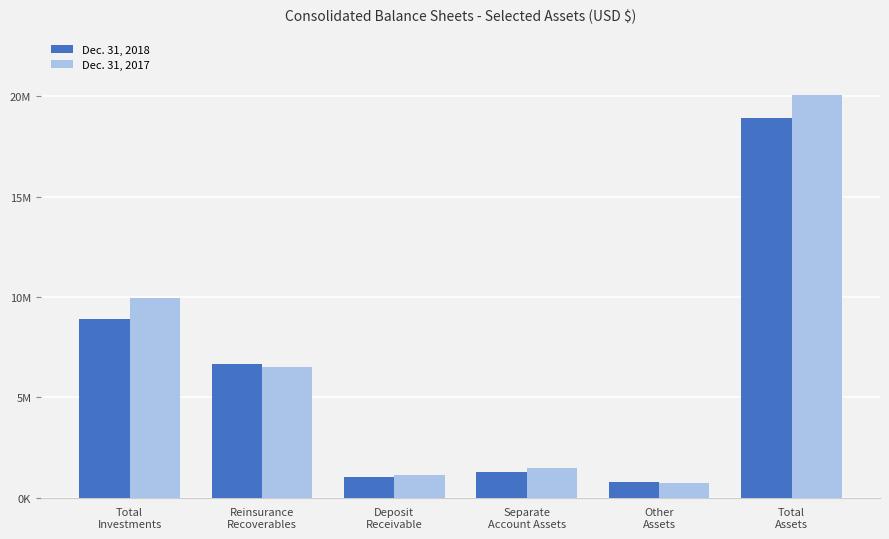

At how many categories does at least one series exceed 16369712?

1